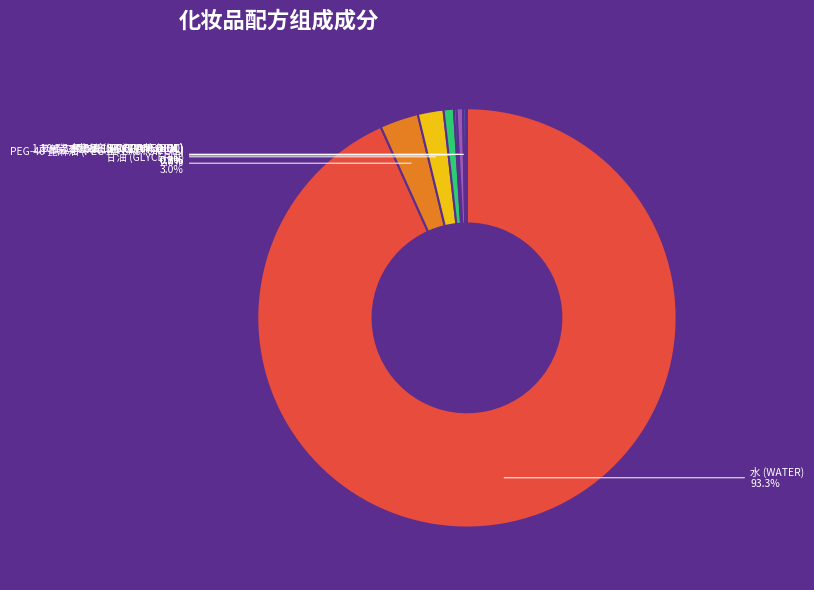

Does any single category account for the majority?

Yes